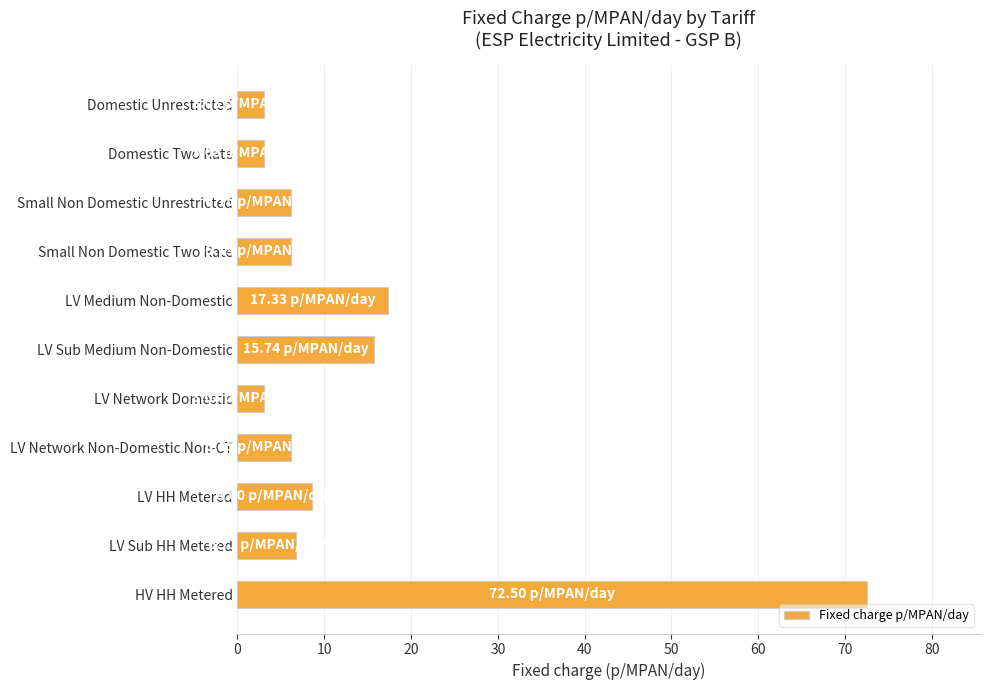

At which label is the value closest to 37?

LV Medium Non-Domestic